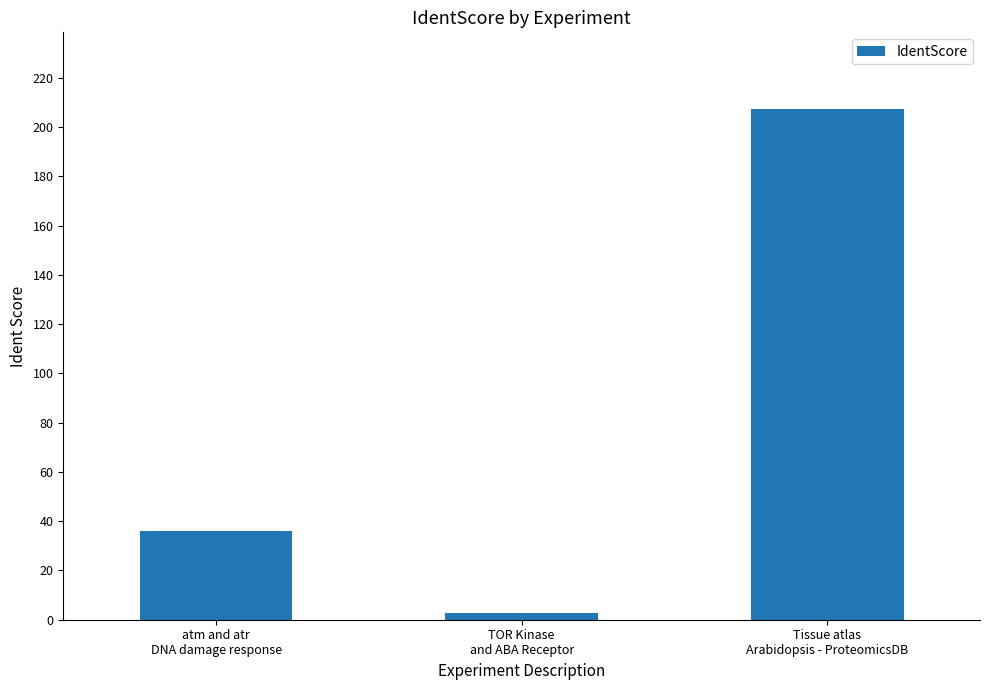

Which has a higher value, Tissue atlas
Arabidopsis - ProteomicsDB or atm and atr
DNA damage response?

Tissue atlas
Arabidopsis - ProteomicsDB